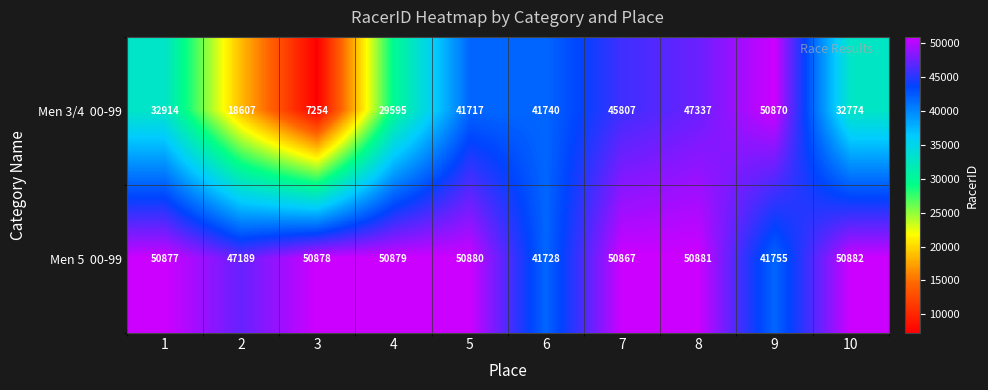

What is the spread (max minus min) of values at 5?

9163